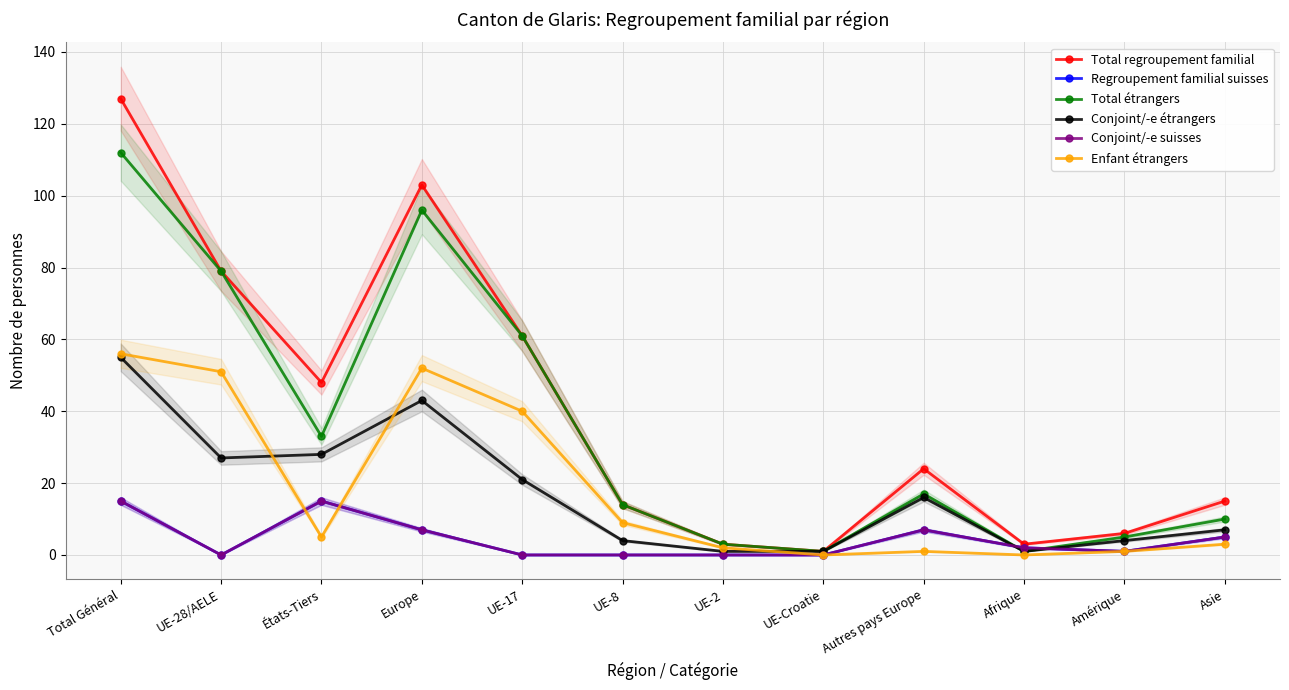

What is the total value across all series at UE-2?

9